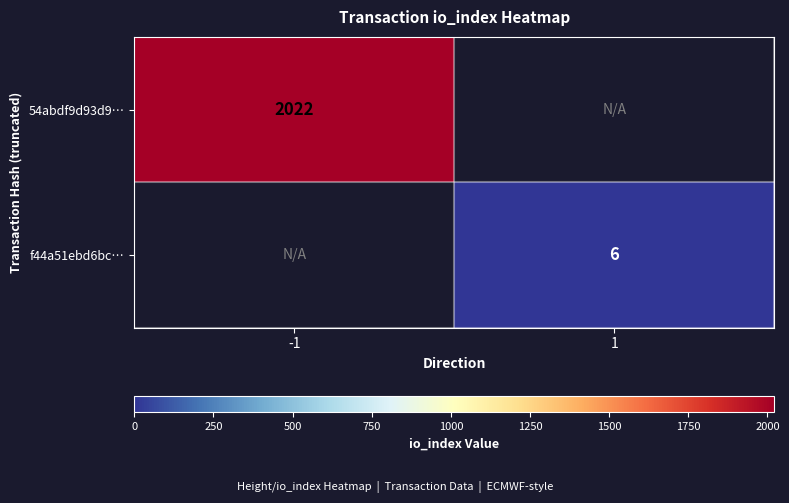

True or false: f44a51ebd6bc… has a value of 10 at 1.

False